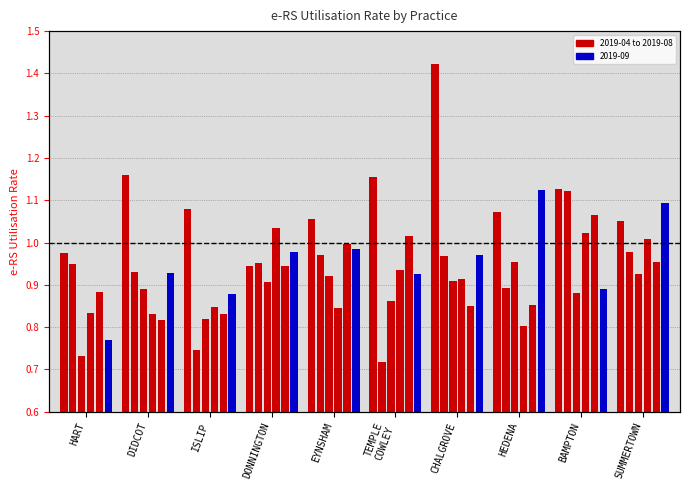

How many groups of bars are there?

10